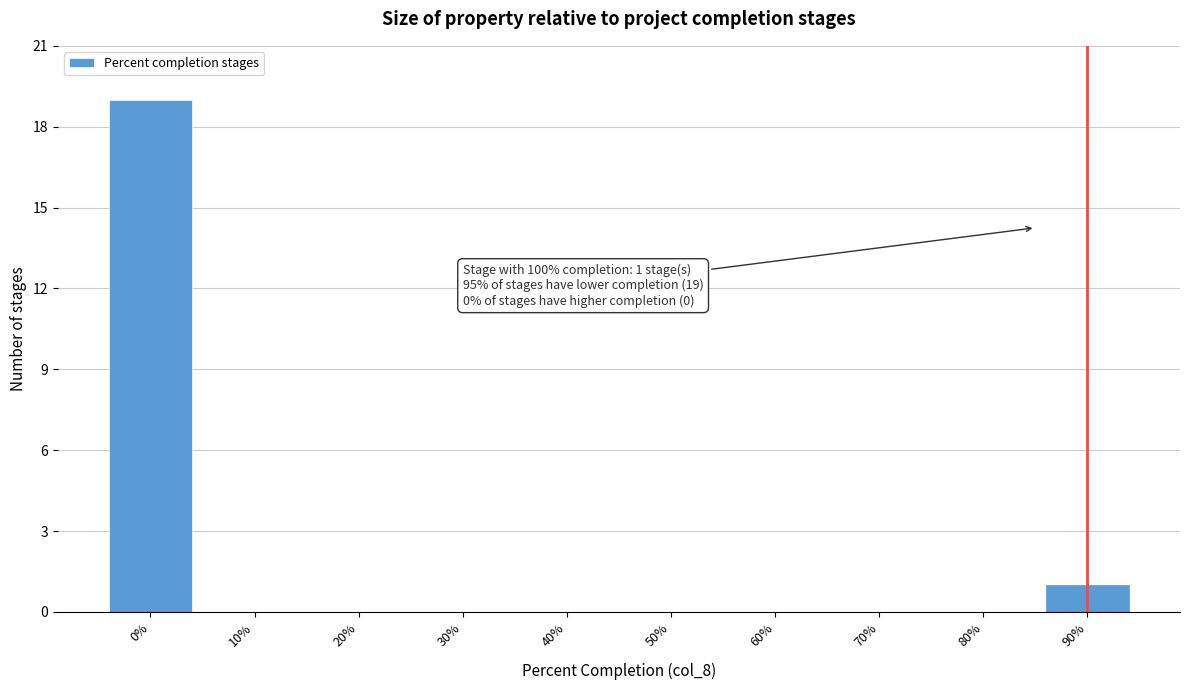

Reading left to right, list all the values displayed in this chart.

0%=19	10%=0	20%=0	30%=0	40%=0	50%=0	60%=0	70%=0	80%=0	90%=1